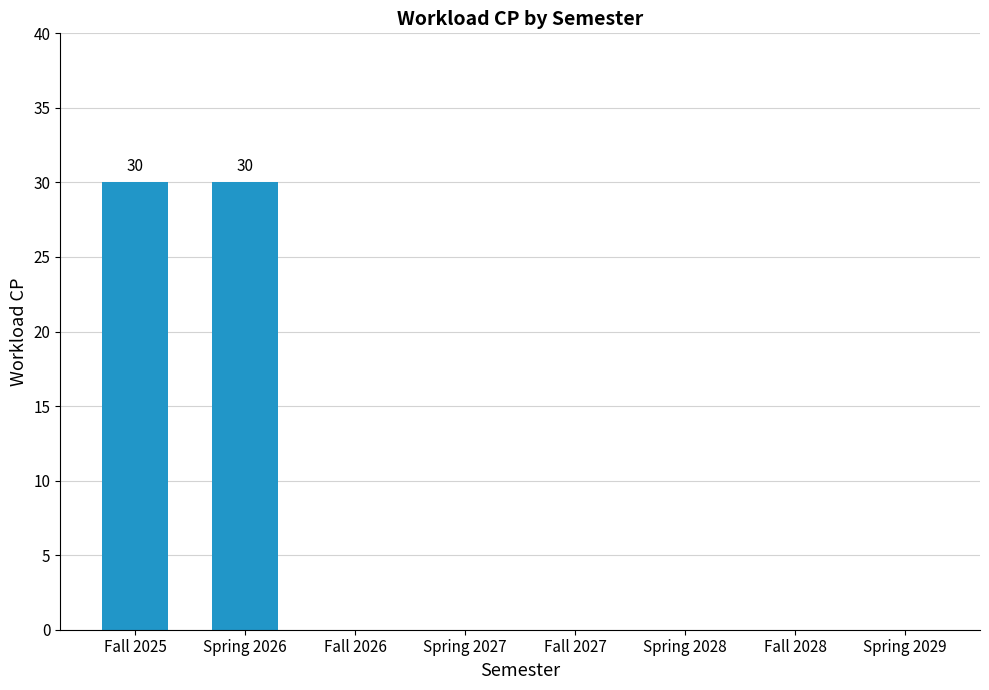

True or false: the data shows 45 at Spring 2026.

False